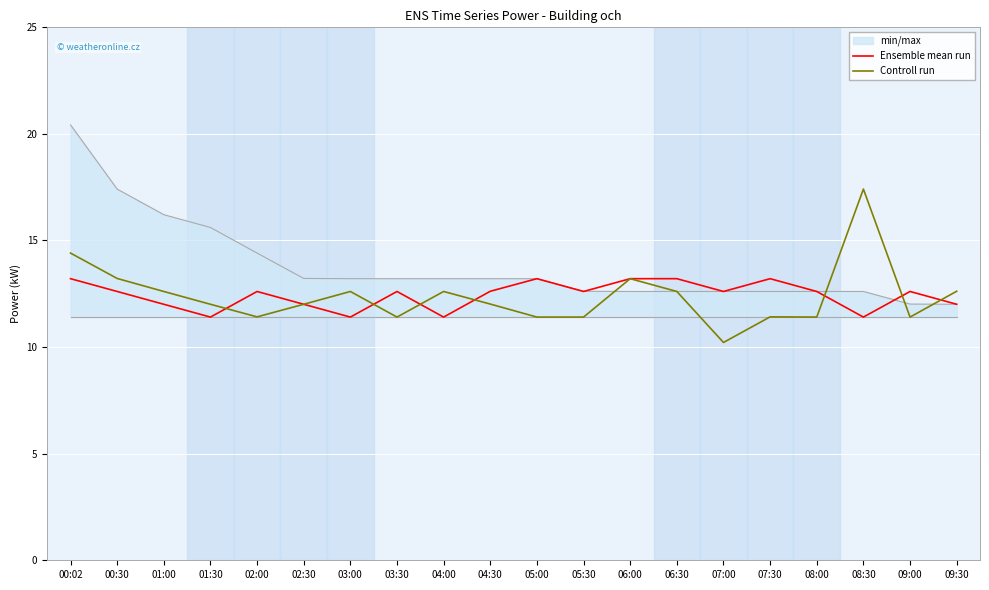

Between 06:00 and 08:00, which series saw the biggest shift?

Controll run